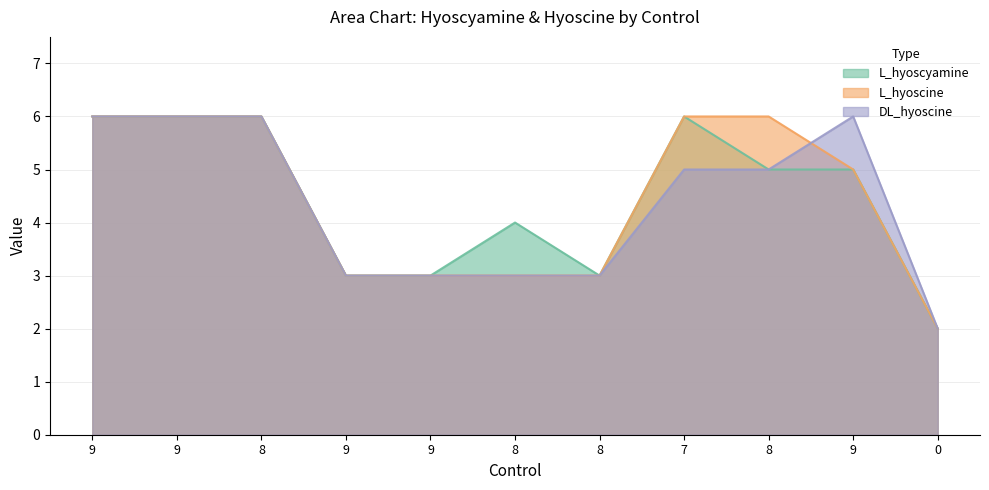

What are all the series names shown in the legend?

L_hyoscyamine, L_hyoscine, DL_hyoscine